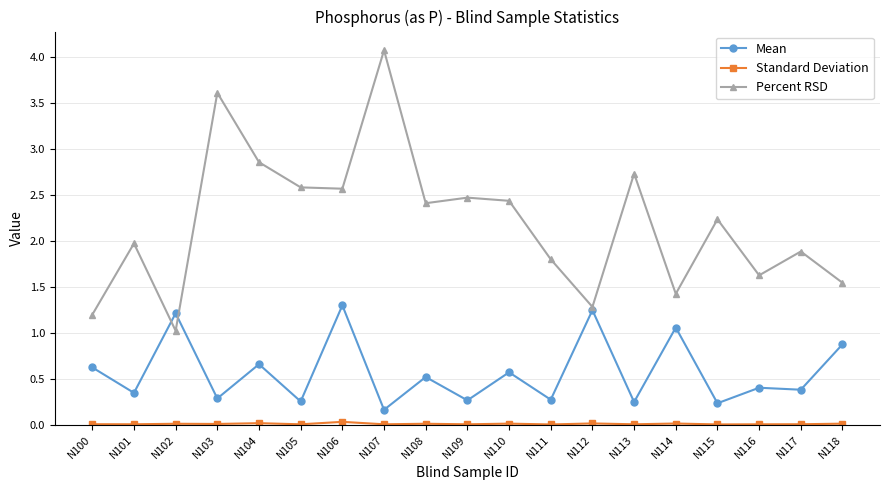

Where do Mean and Percent RSD first cross each other?

N101 and N102